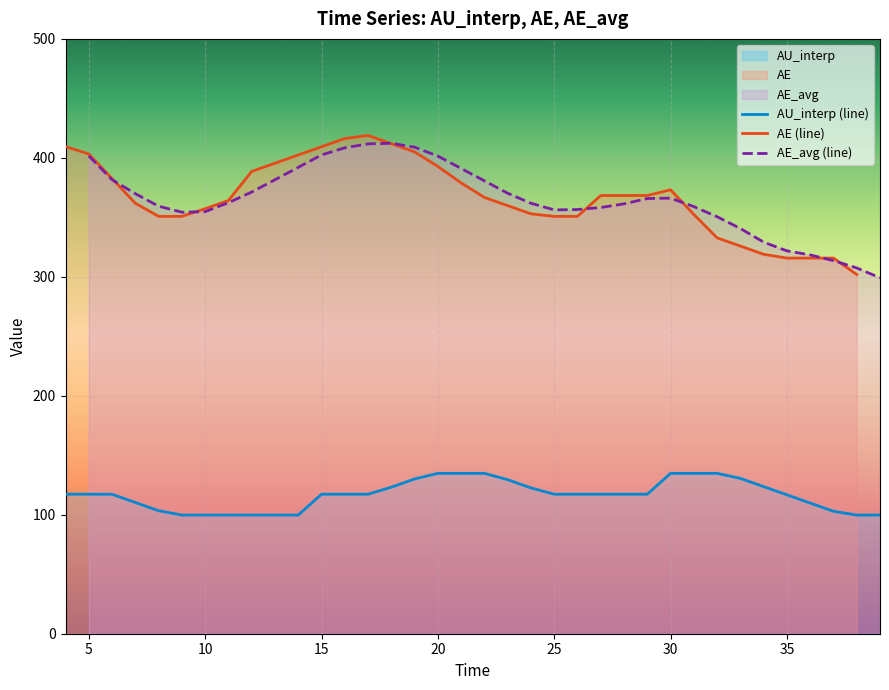

How many data points in AE_avg are less than 362?

17